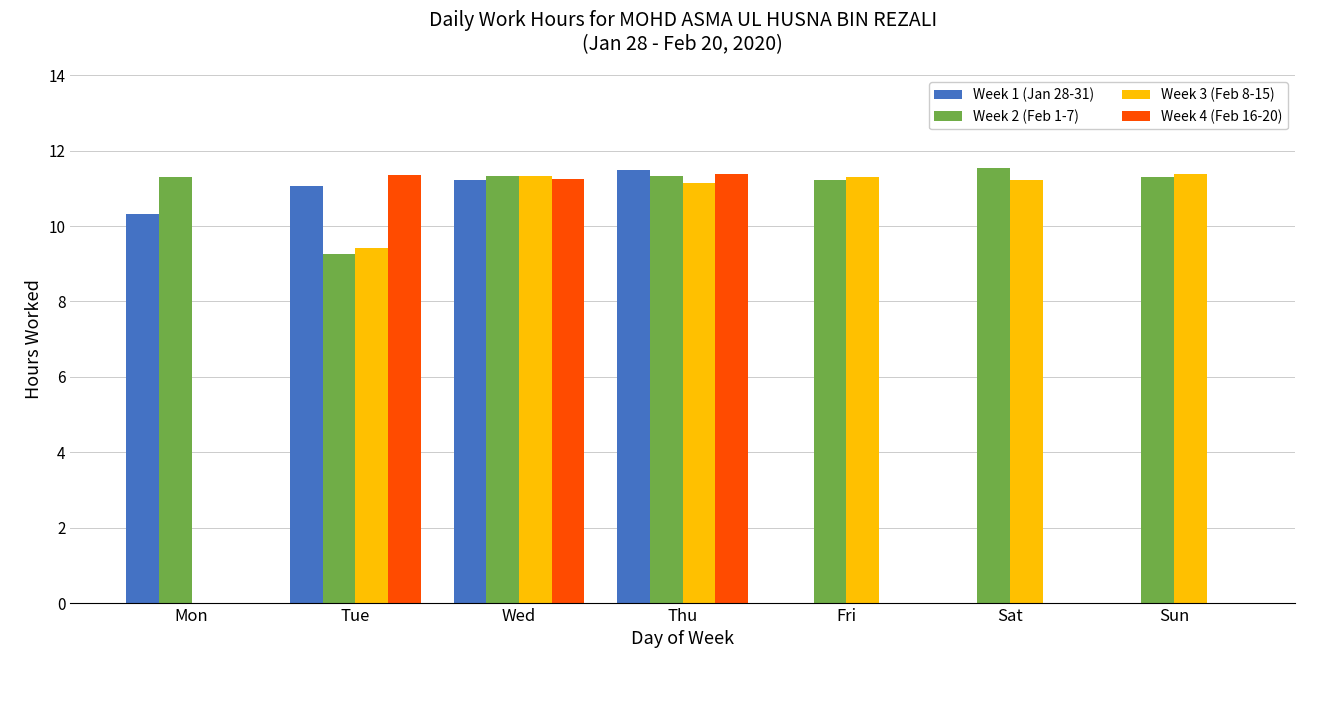

At which label is Week 2 (Feb 1-7) closest to 10?

Tue